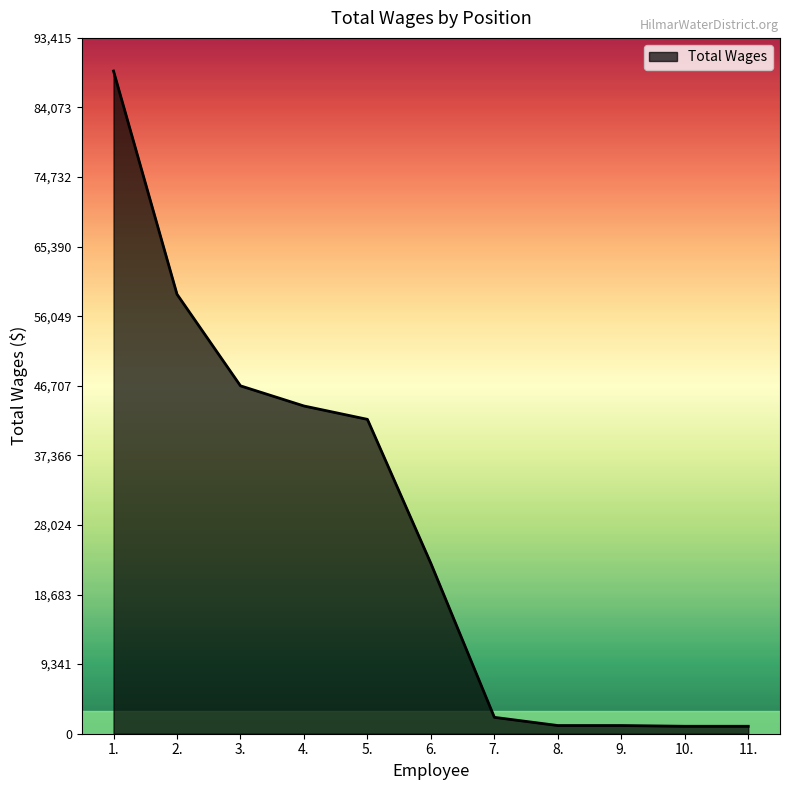

What is the greatest value displayed?

88967